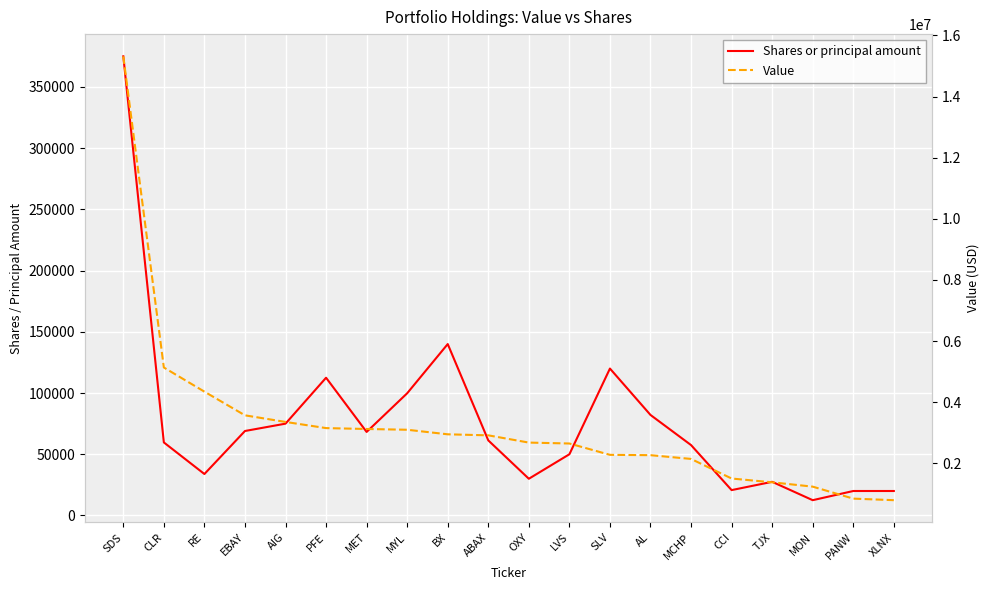

What are all the series names shown in the legend?

Shares or principal amount, Value